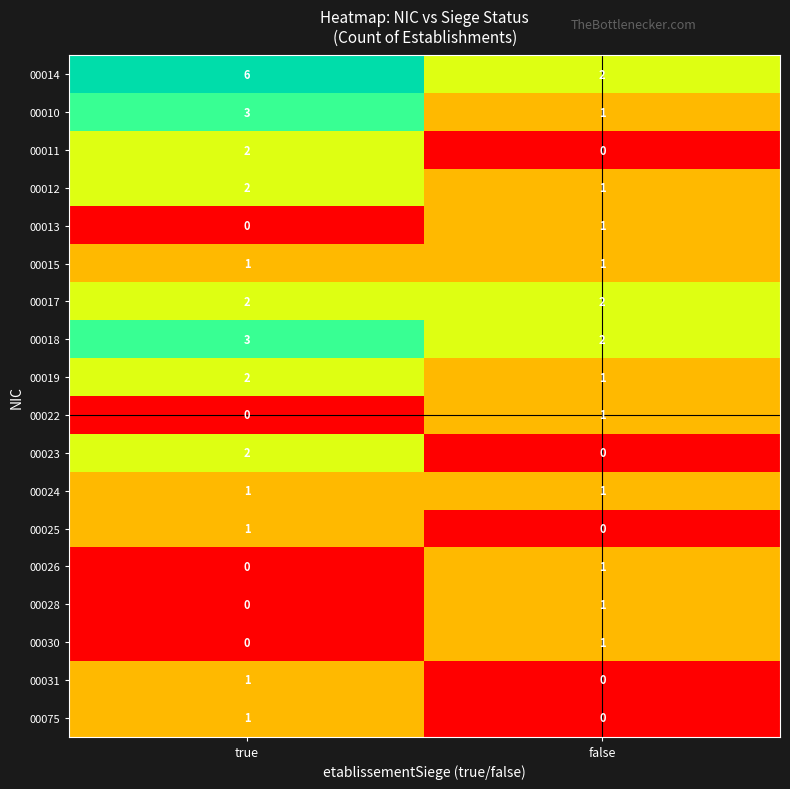

At which category is the sum across all series the highest?

true